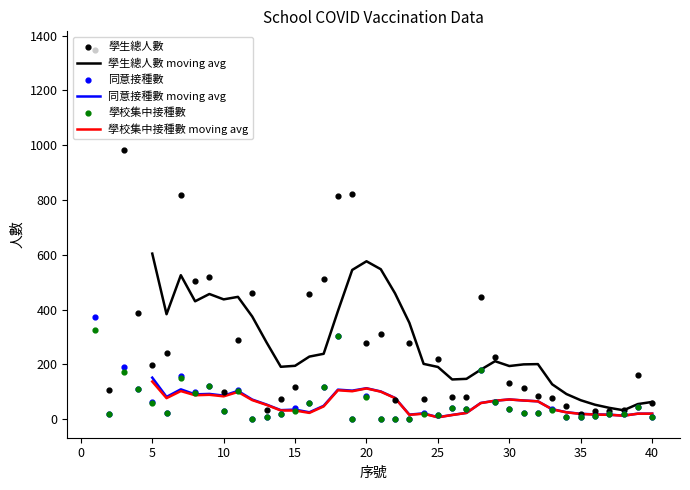

What are all the series names shown in the legend?

學生總人數, 同意接種數, 學校集中接種數